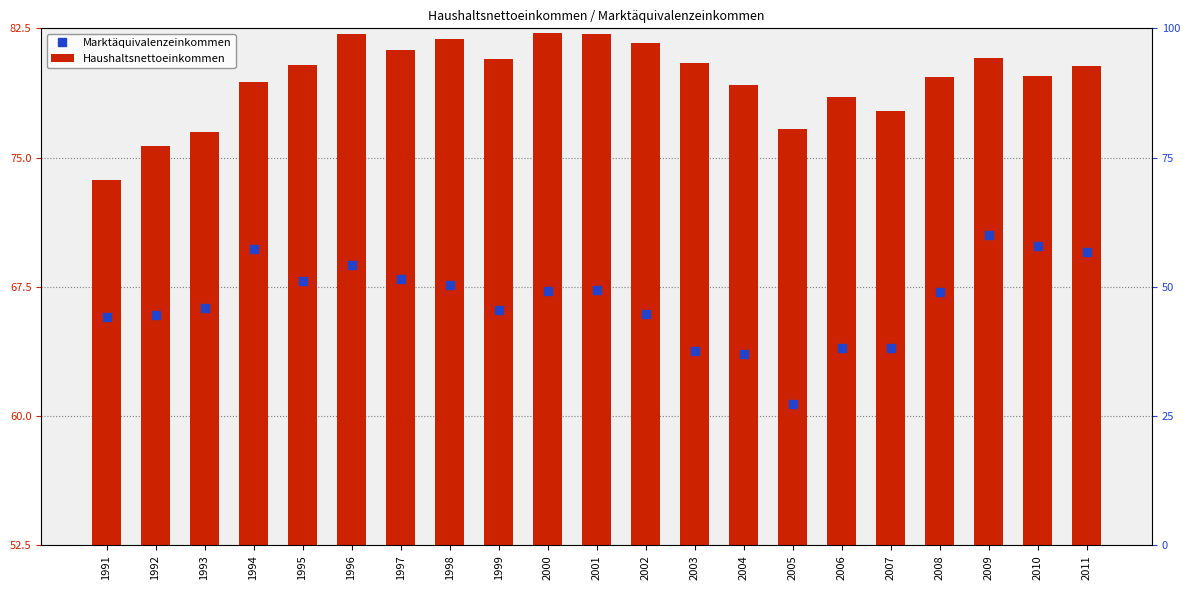

Which series has the widest spread of values?

Marktäquivalenzeinkommen